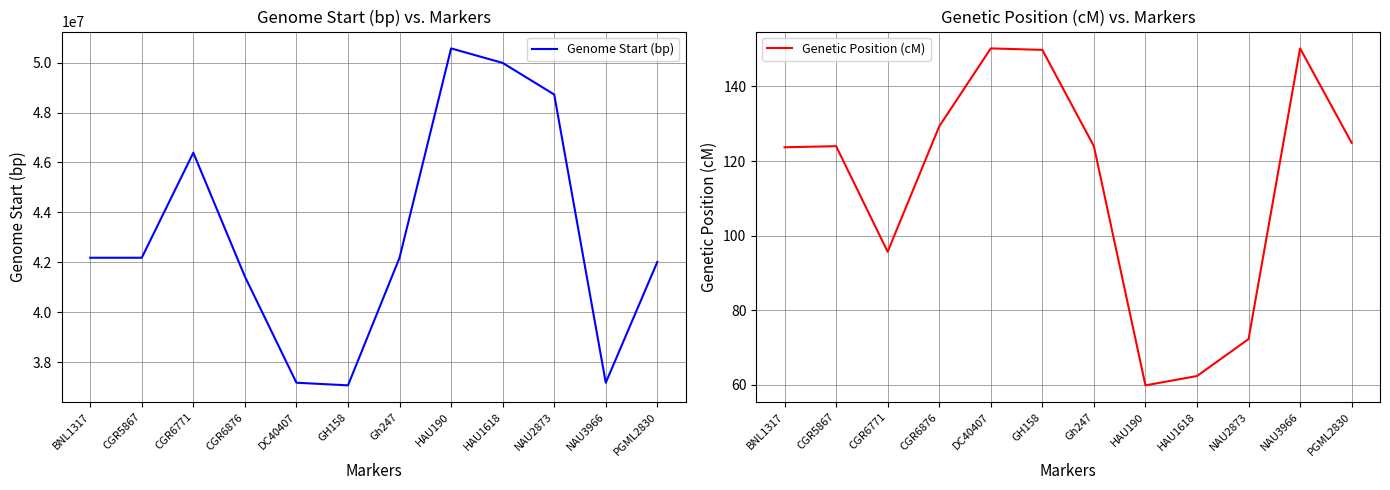

Rank the series by their maximum value, from highest to lowest.

Genome Start (bp), Genetic Position (cM)